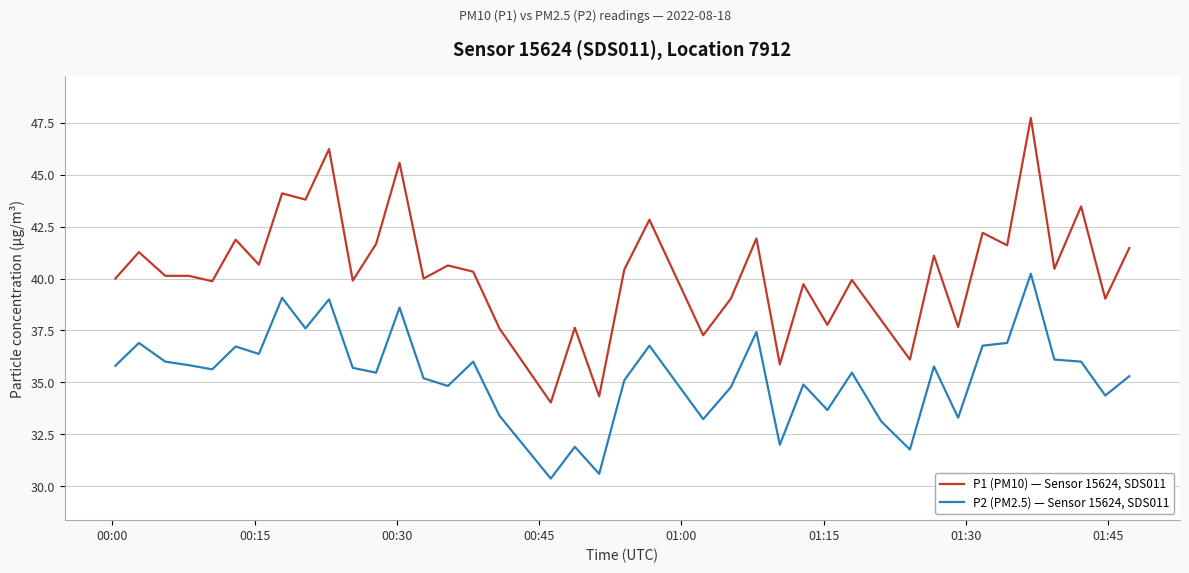

What is the maximum value for P1 (PM10) — Sensor 15624, SDS011?

47.7